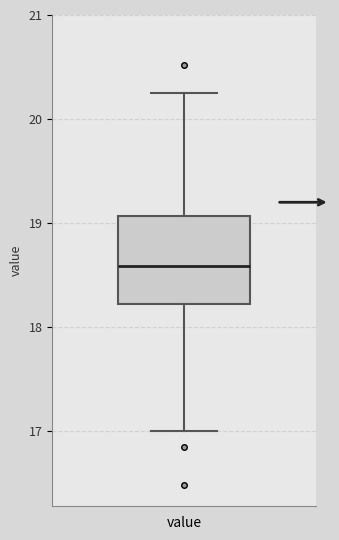

Where does the upper whisker of the box for value end on the y-axis? The values are not printed on the chart, so give them approximately, as read against the axis.

20.3